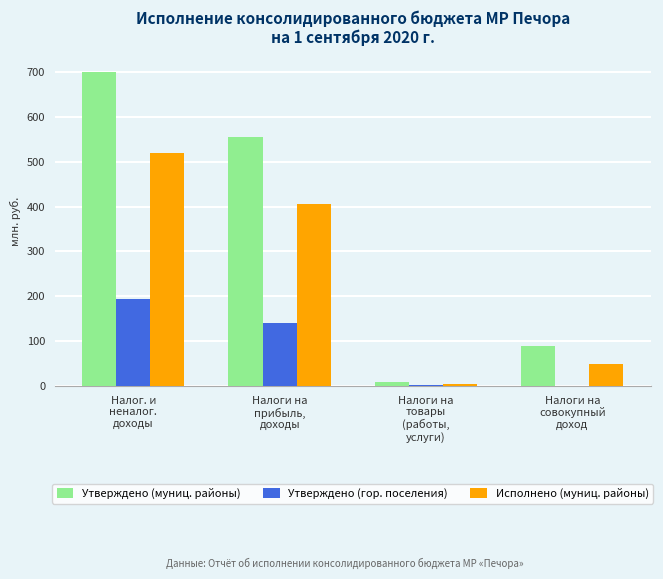

What is the sum of the Утверждено (муниц. районы) values at Налог. и
неналог.
доходы and Налоги на
товары
(работы,
услуги)?

707.8